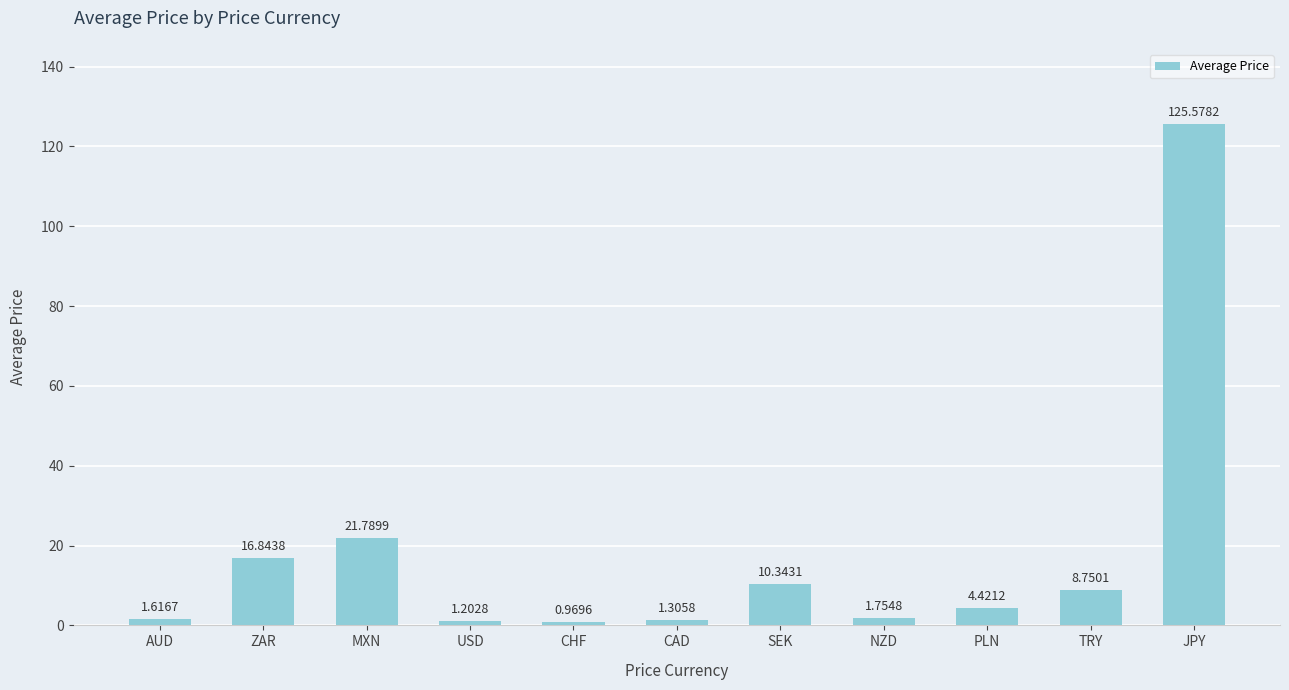

Rank the categories by value from highest to lowest.

JPY, MXN, ZAR, SEK, TRY, PLN, NZD, AUD, CAD, USD, CHF